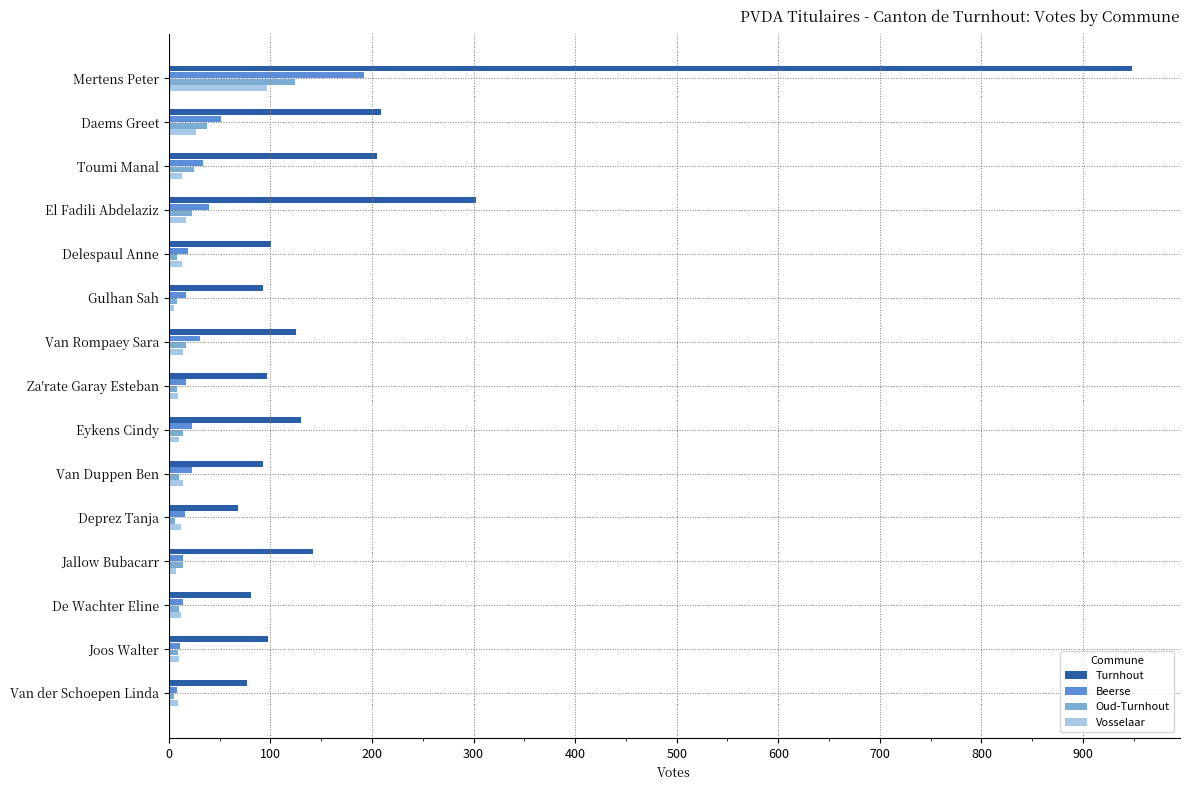

What are all the series names shown in the legend?

Turnhout, Beerse, Oud-Turnhout, Vosselaar